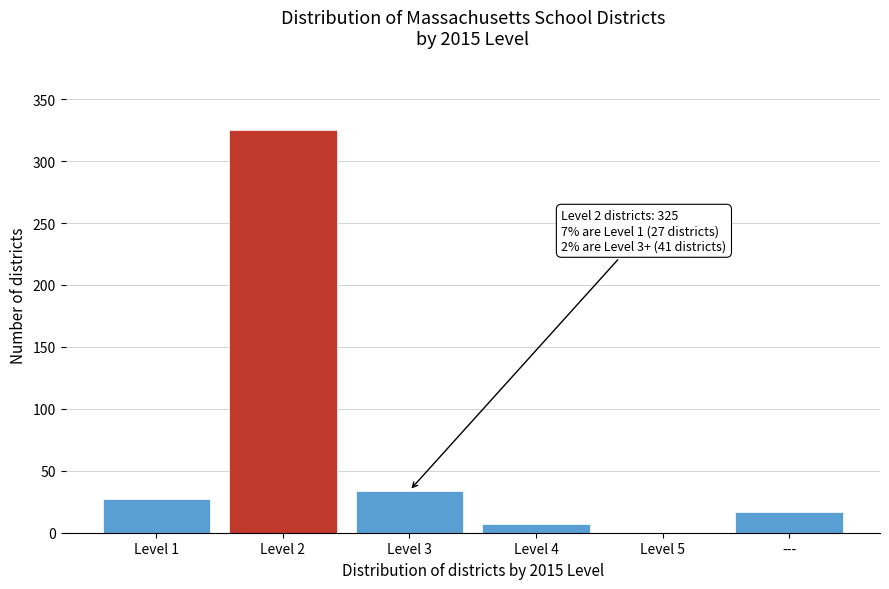

Reading right to left, extract all data points from this chart.

---=17	Level 5=0	Level 4=7	Level 3=34	Level 2=325	Level 1=27